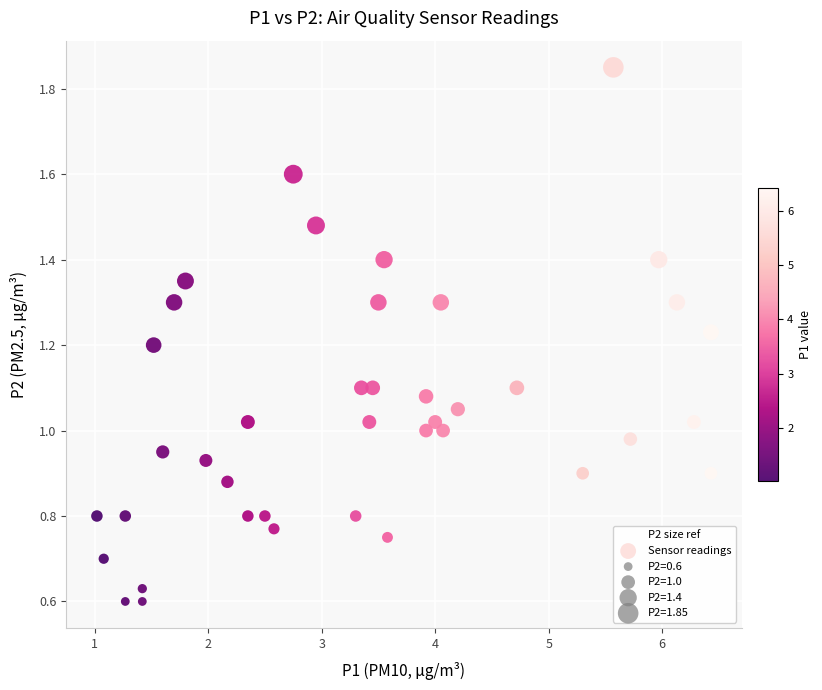

What is the range of X values (max minus min)?

5.4